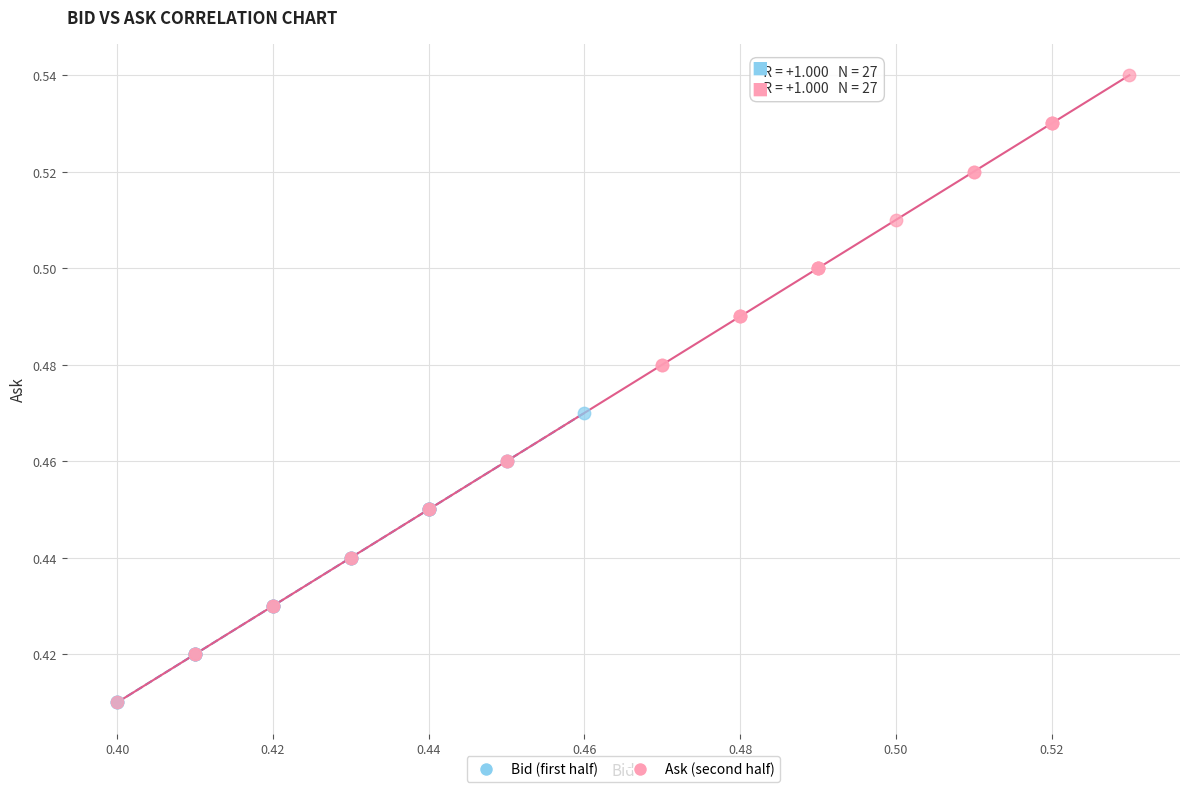

Which series reaches the maximum Y coordinate?

Ask (second half)